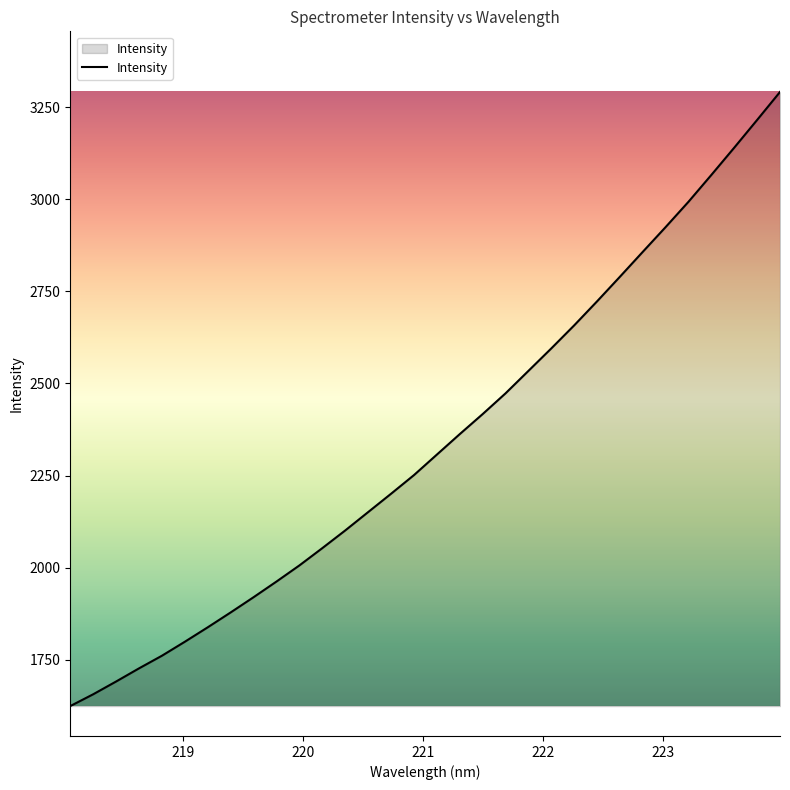

True or false: the data has more than 2 interior local peaks.

False